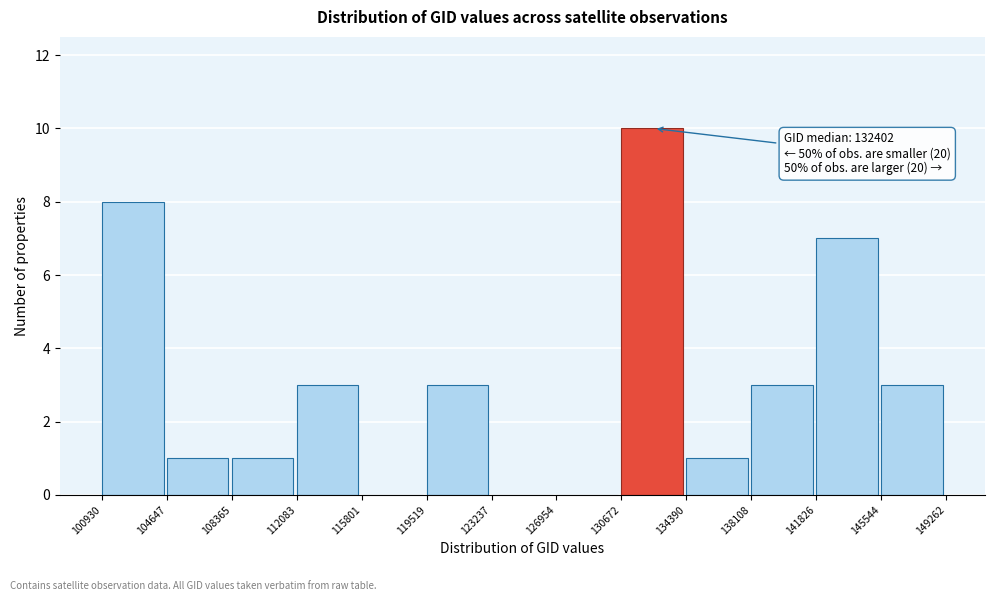

Over which range of the x-axis is the bar tallest?

130672 to 134390